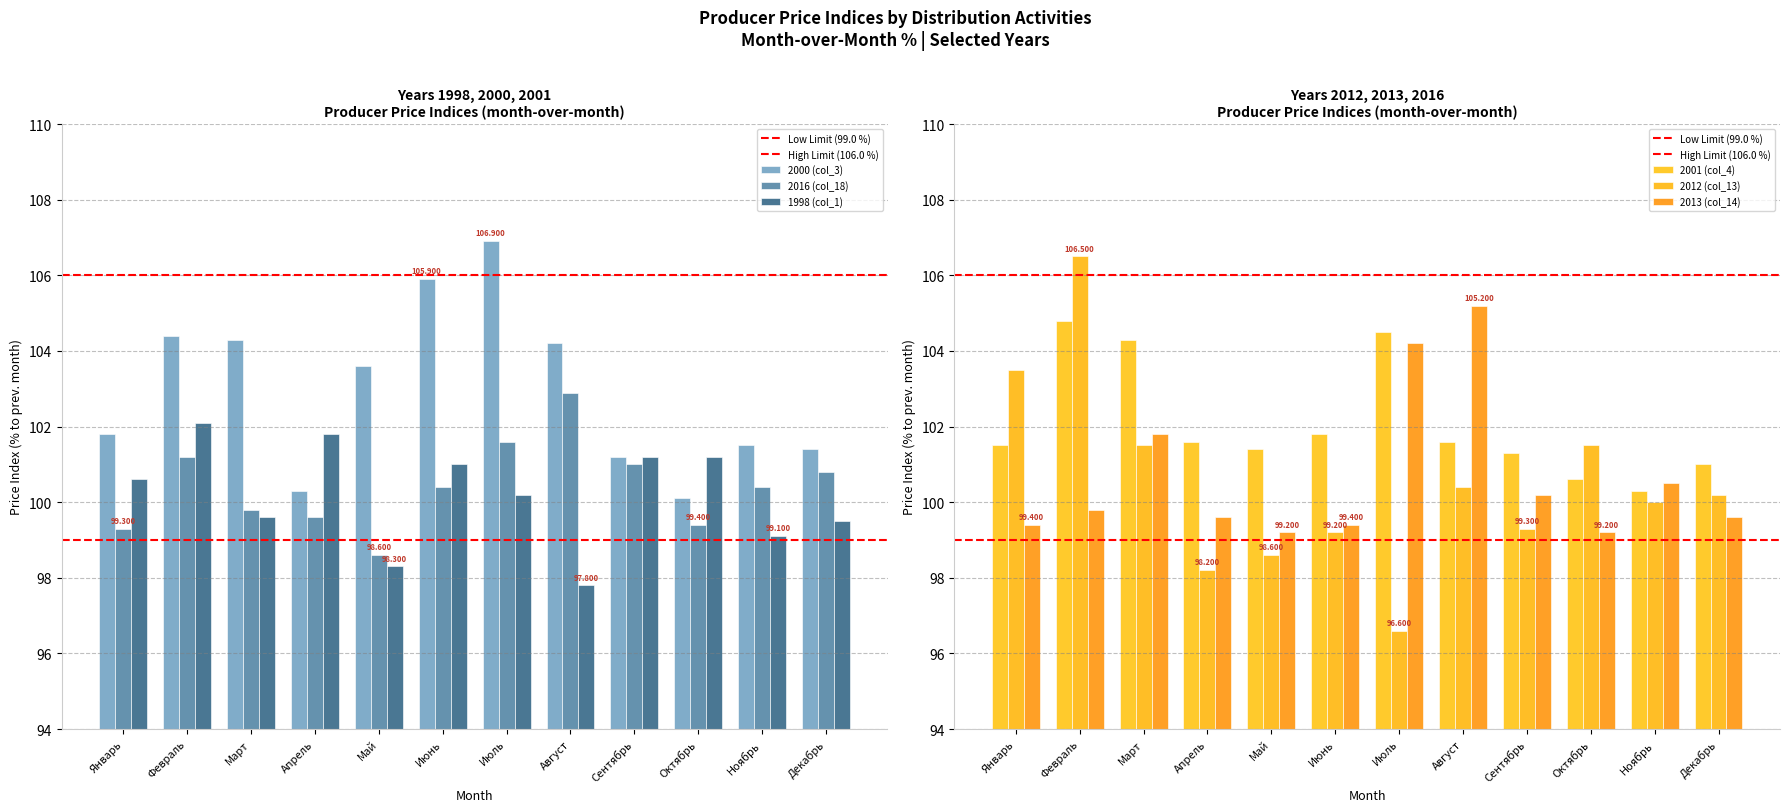

What is the label of the 9th bar from the left?

Сентябрь